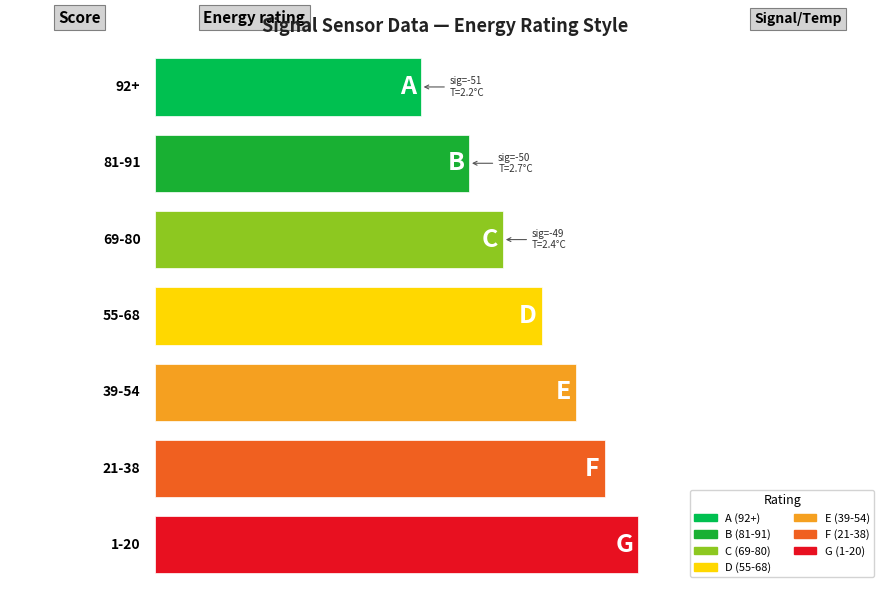

What is the maximum value for Temp?

2.7